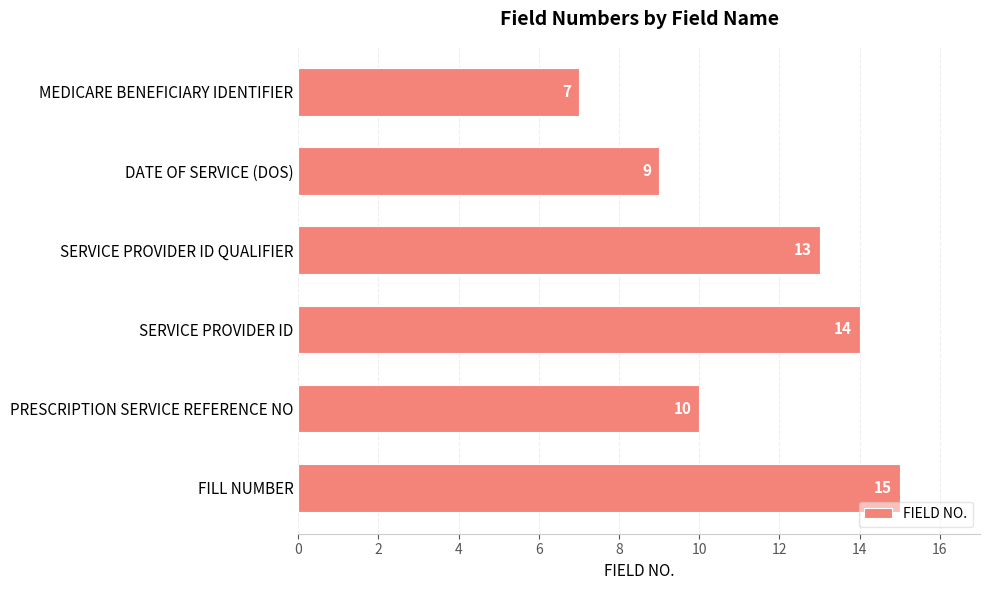

List the labels in order of value, smallest first.

MEDICARE BENEFICIARY IDENTIFIER, DATE OF SERVICE (DOS), PRESCRIPTION SERVICE REFERENCE NO, SERVICE PROVIDER ID QUALIFIER, SERVICE PROVIDER ID, FILL NUMBER